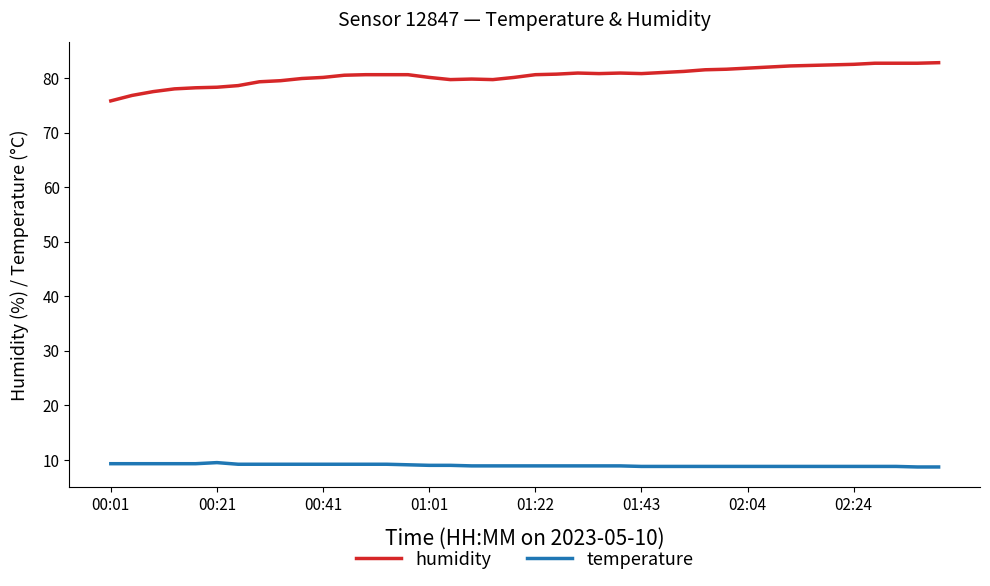

What is the difference between the maximum and minimum values in the humidity series?

7.0